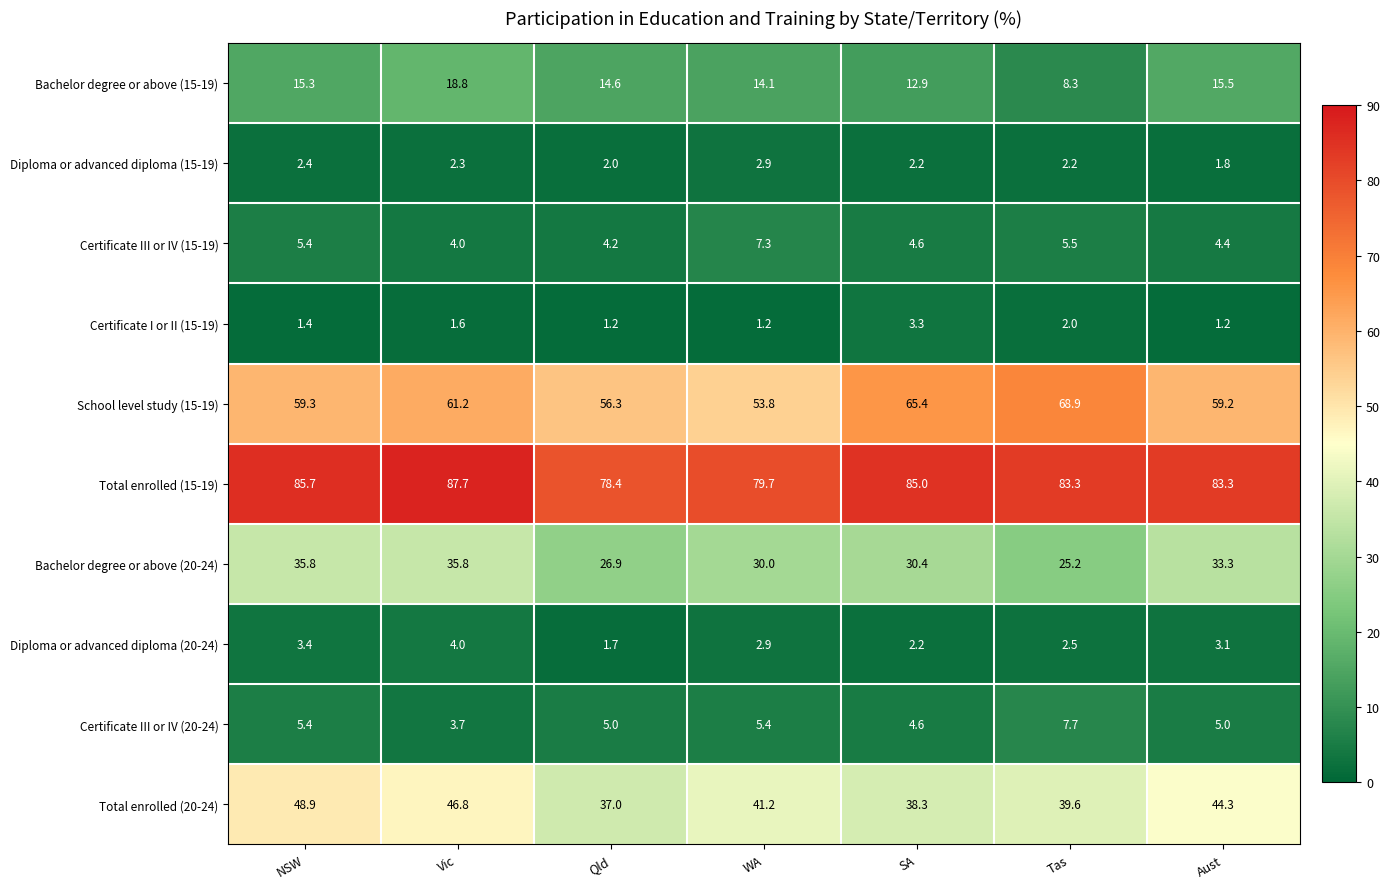

What is the sum of the Bachelor degree or above (15-19) values at Tas and NSW?

23.6